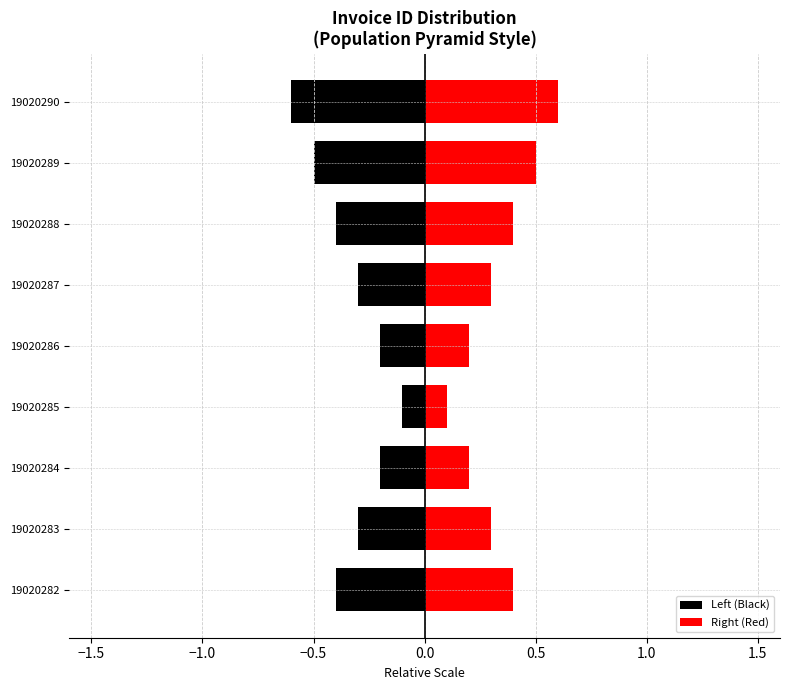

How many distinct data groups are displayed?

2